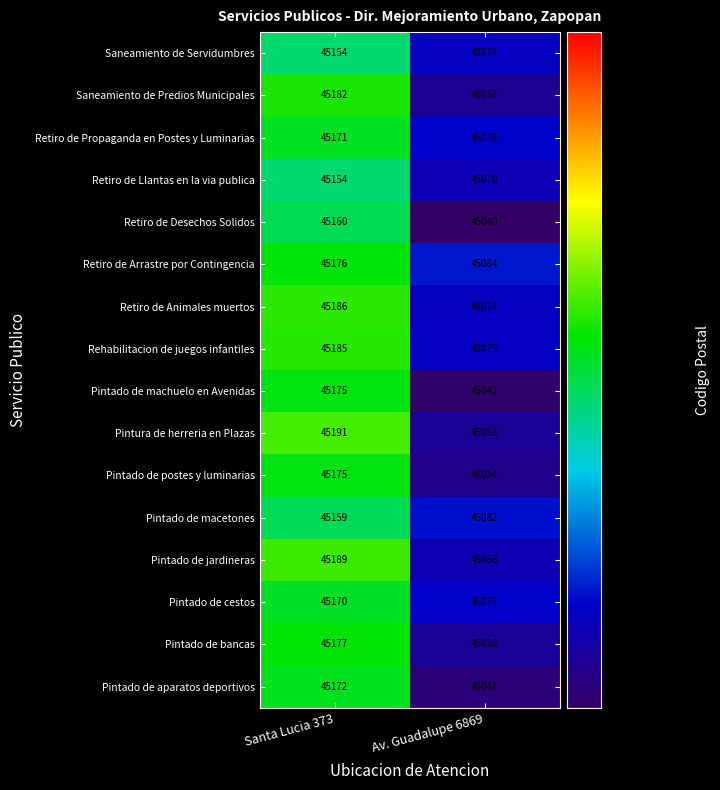

Is it true that Retiro de Arrastre por Contingencia equals 45084 at Av. Guadalupe 6869?

True